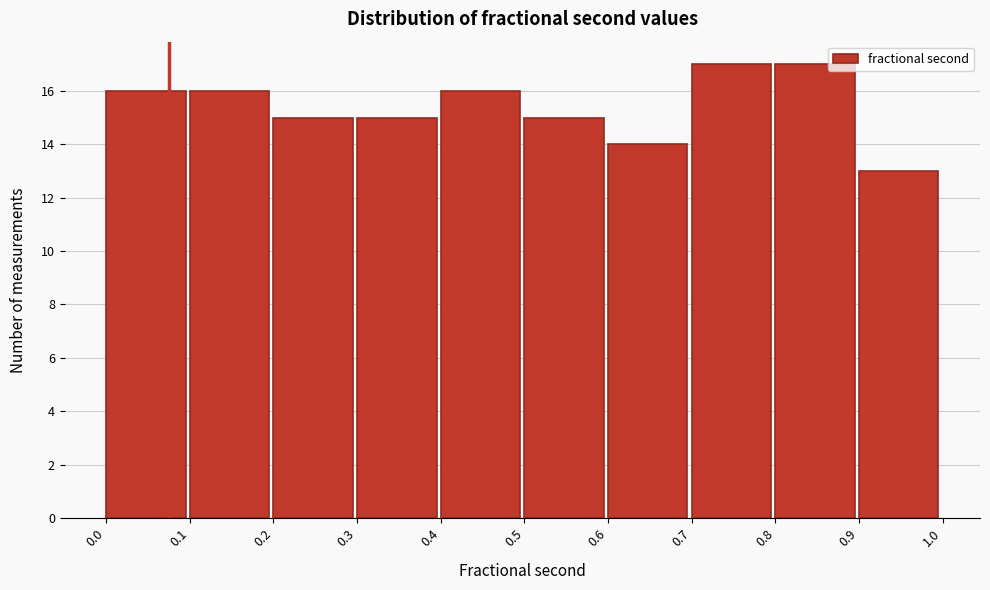

Reading left to right, list every bar in this chart as the range it spans on the x-axis followed by its height. The values are not printed on the chart, so give them approximately, as read against the axis.

0.0 to 0.1: 16
0.1 to 0.2: 16
0.2 to 0.3: 15
0.3 to 0.4: 15
0.4 to 0.5: 16
0.5 to 0.6: 15
0.6 to 0.7: 14
0.7 to 0.8: 17
0.8 to 0.9: 17
0.9 to 1.0: 13